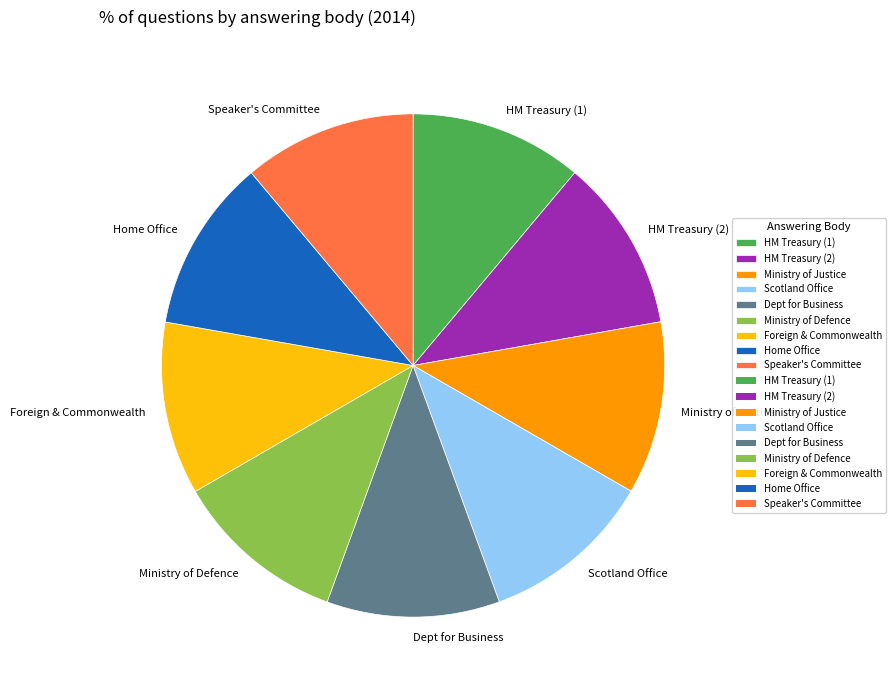

Is Ministry of Justice the majority of the pie?

No